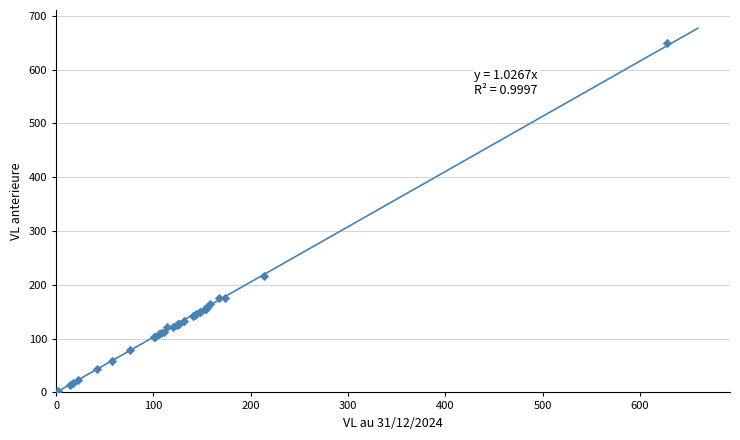

What Y value in the scatter plot is closest to 326?

216.5